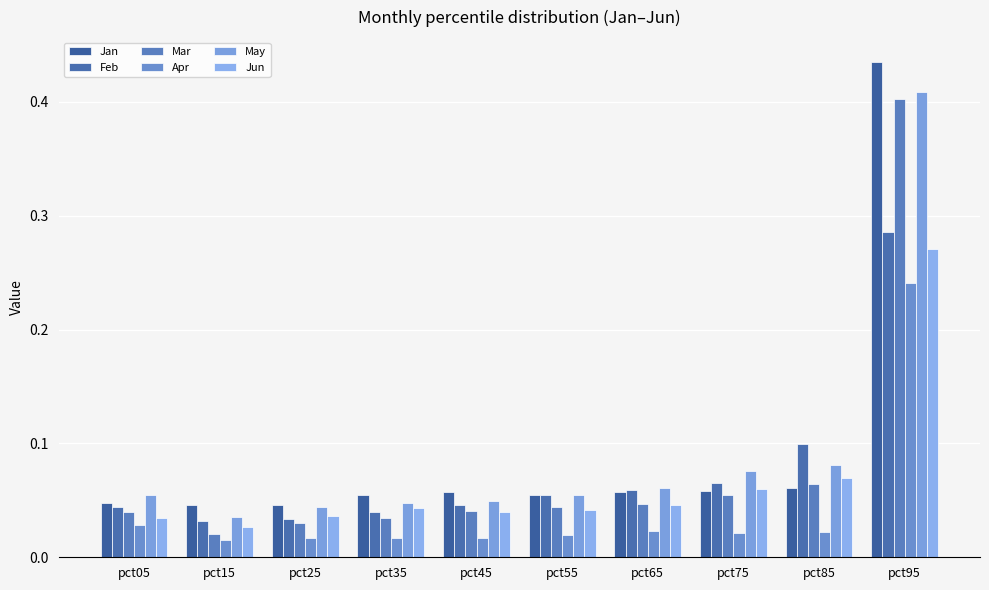

Rank the series at pct15 from lowest to highest value.

Apr, Mar, Jun, Feb, May, Jan